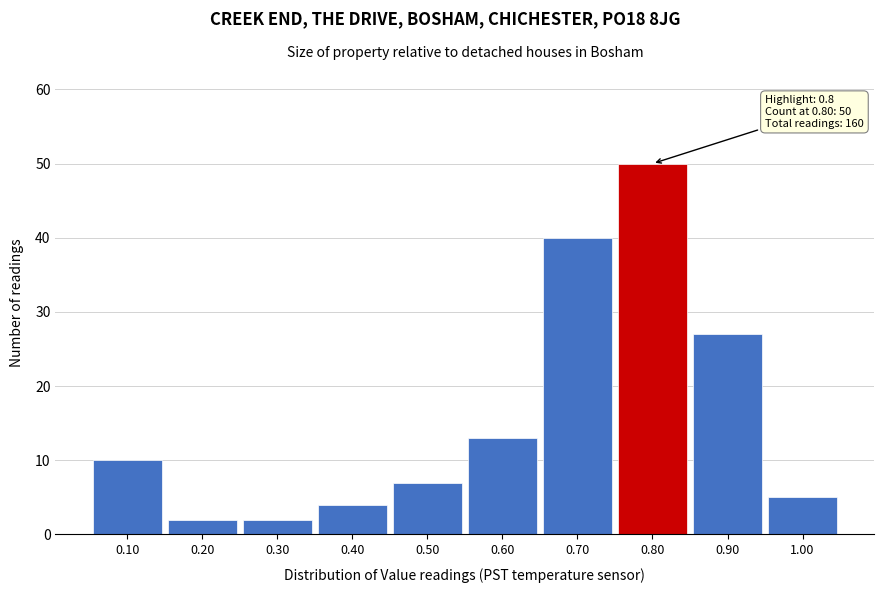

Over which range of the x-axis is the bar tallest?

0.75 to 0.85